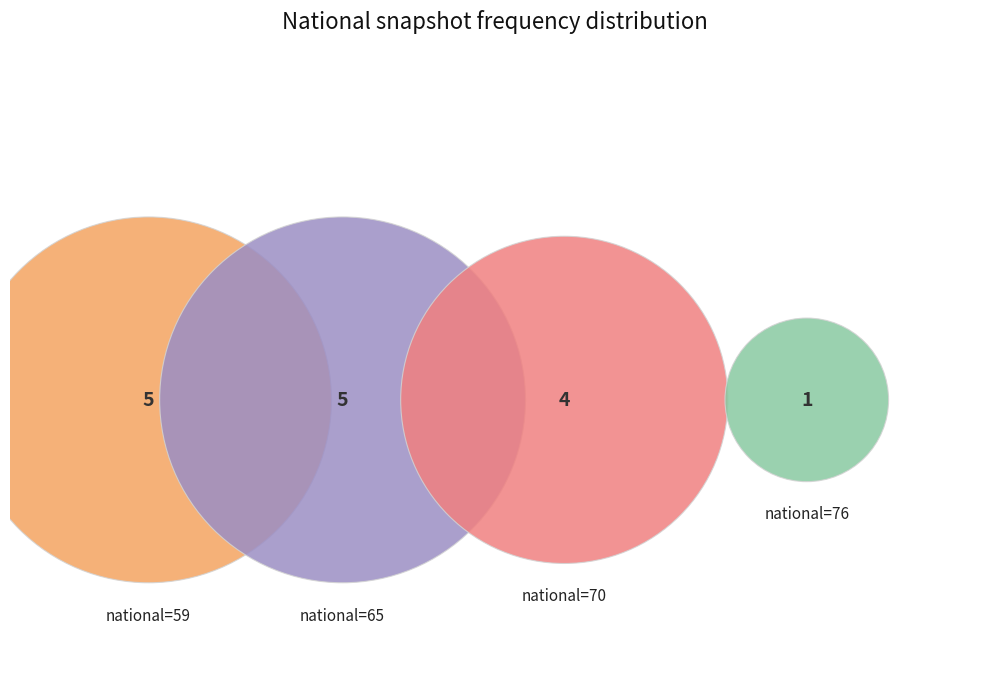

How many slices are in this pie chart?

15